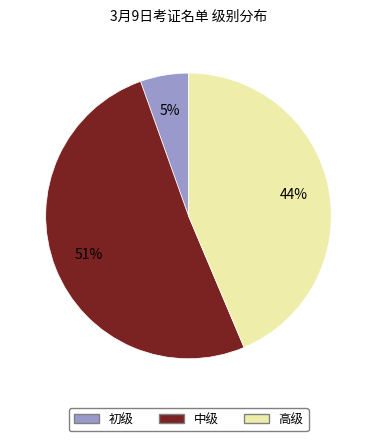

To the nearest percent, what portion does 初级 represent?

5%